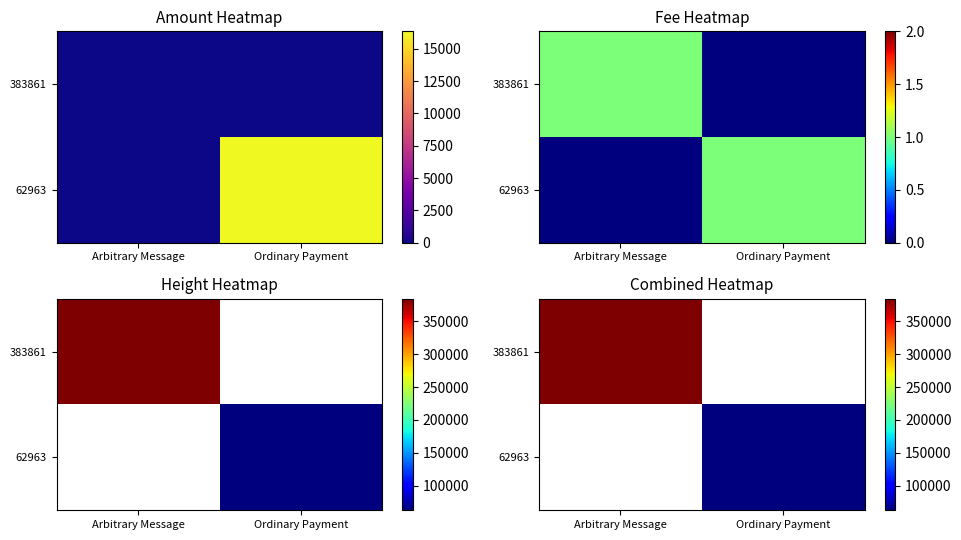

Count the number of data series in this chart.

2